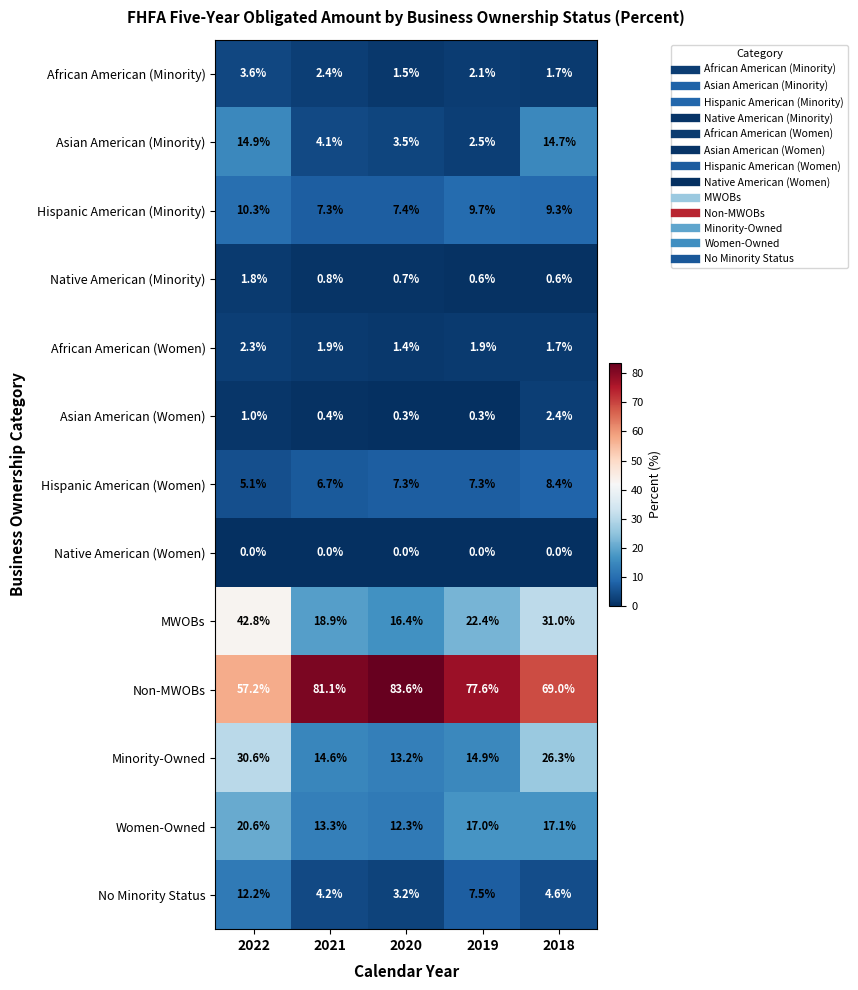

The value of Non-MWOBs at 2019 is 18.7. True or false?

False